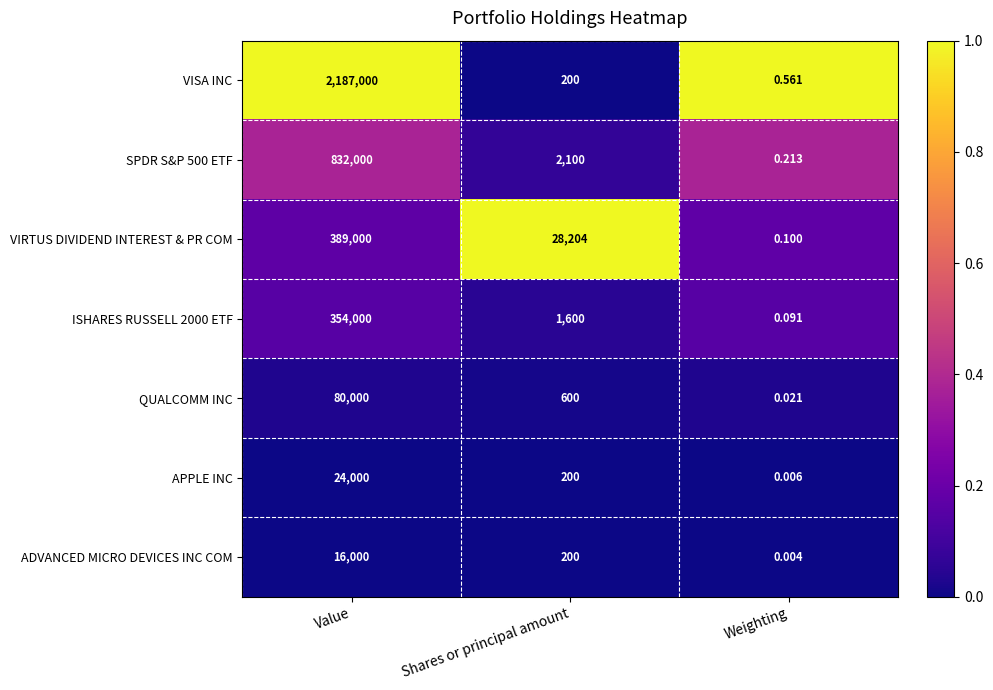

Which category has the lowest value in the VIRTUS DIVIDEND INTEREST & PR COM series?

Weighting